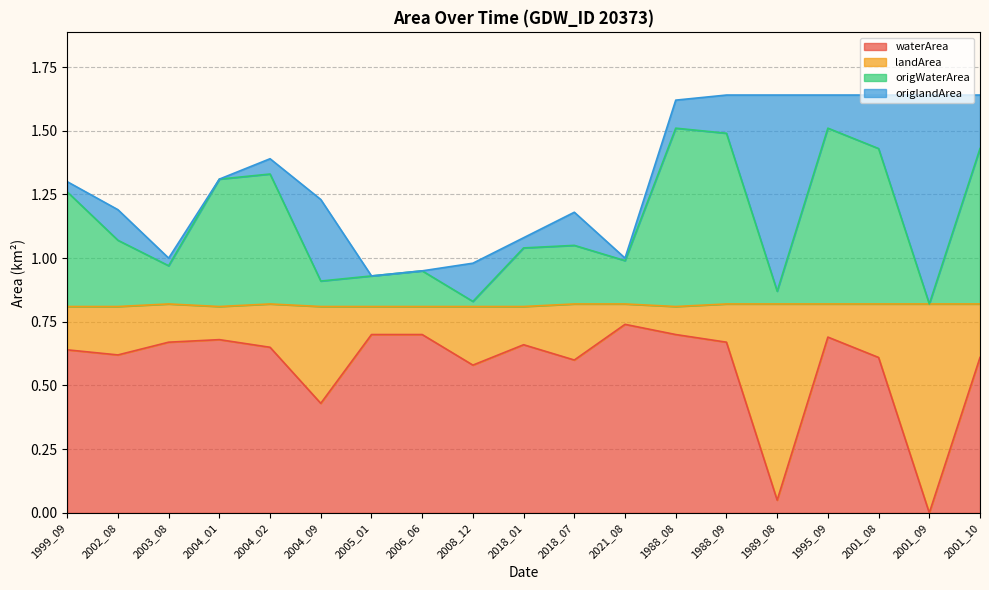

True or false: waterArea has more than 1 points higher than both neighbors.

True